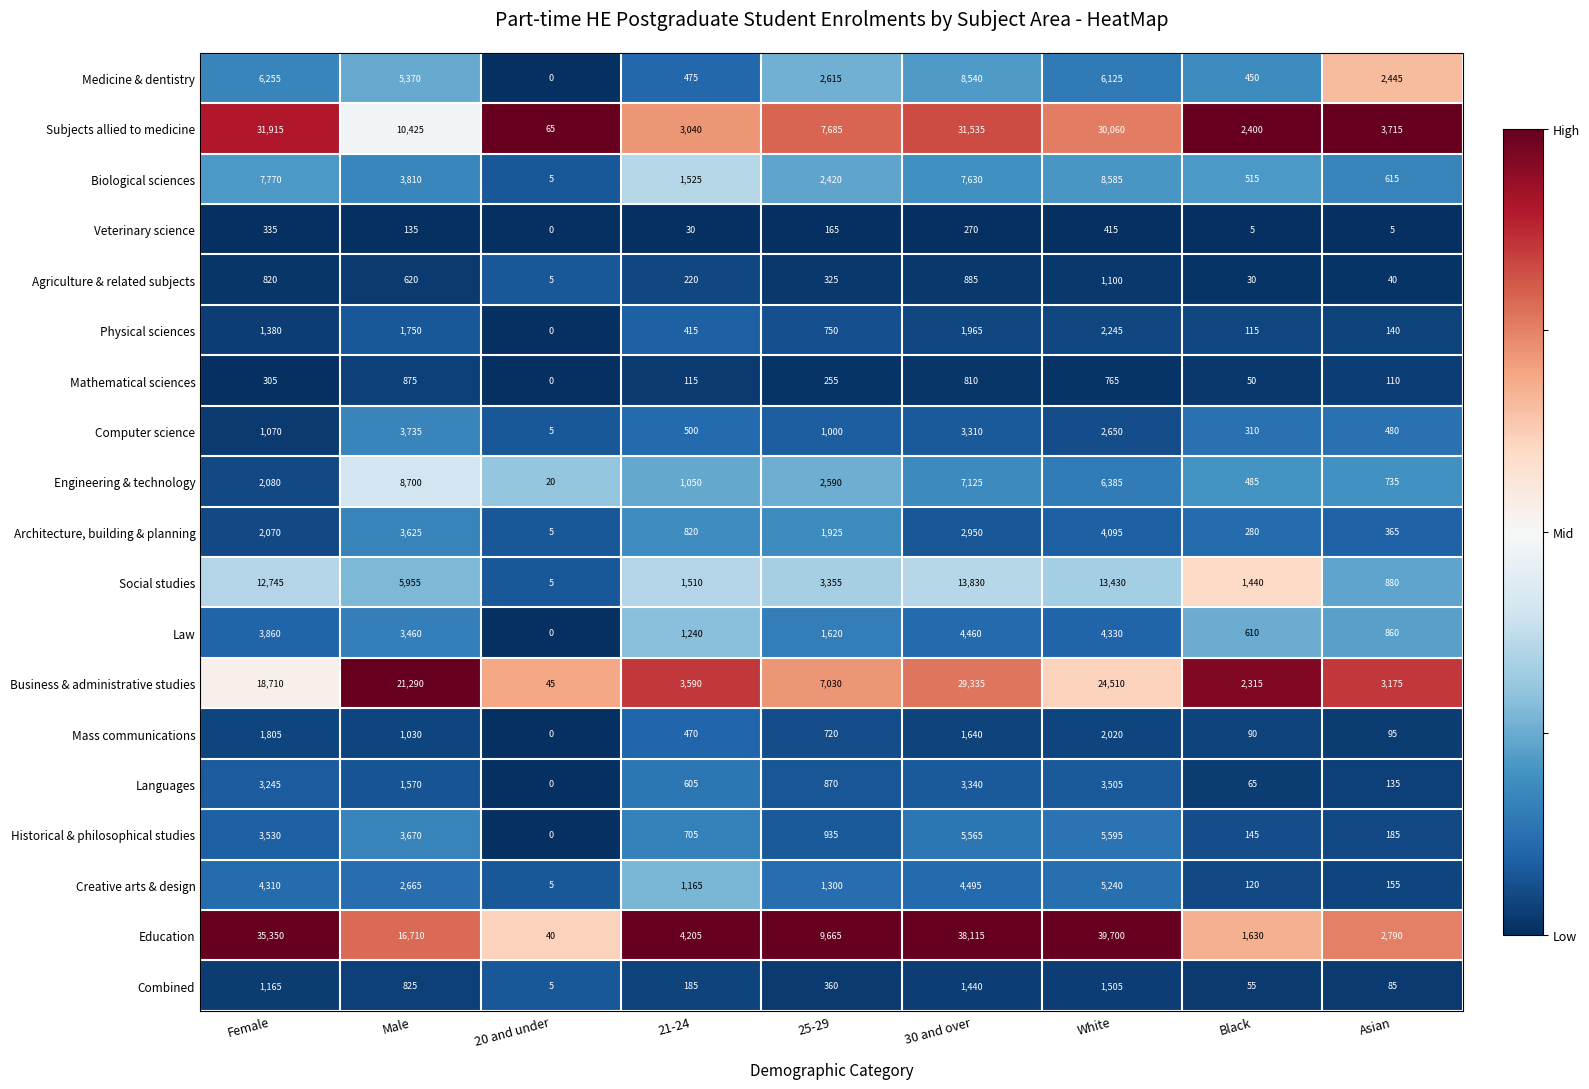

The value of Mass communications at Male is 1030. True or false?

True